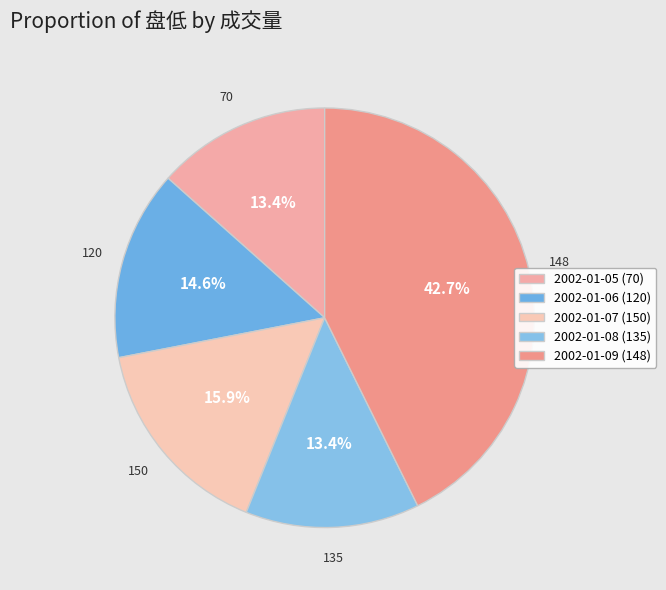

Combined, do 2002-01-07 (150) and 2002-01-05 (70) account for over 50%?

No